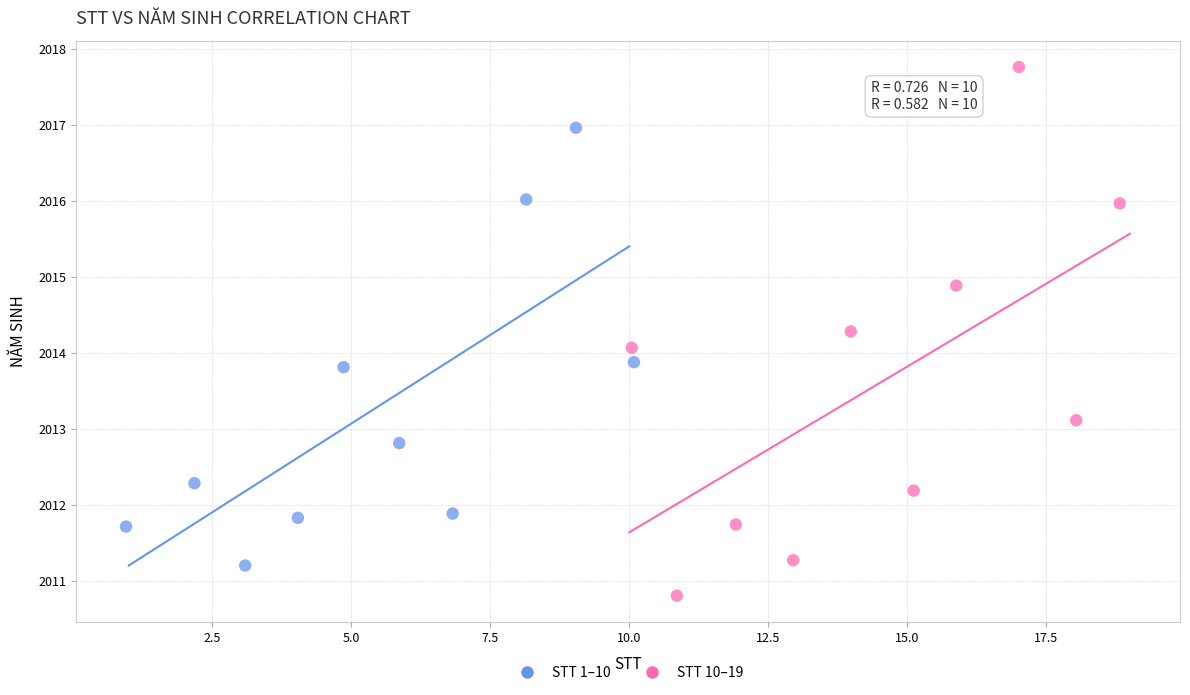

Which series has the widest spread of Y values?

STT 10–19